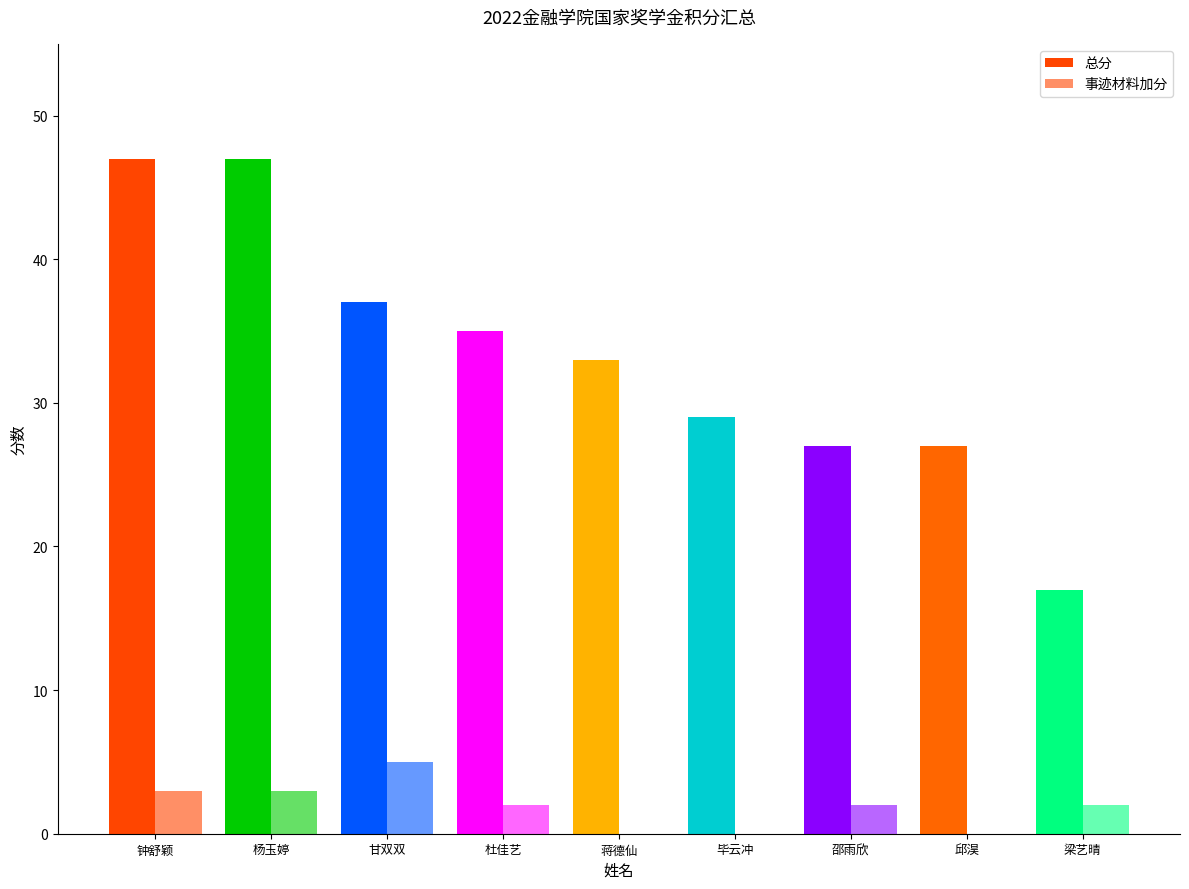

At 毕云冲, list the series in order from smallest to largest.

事迹材料加分, 总分